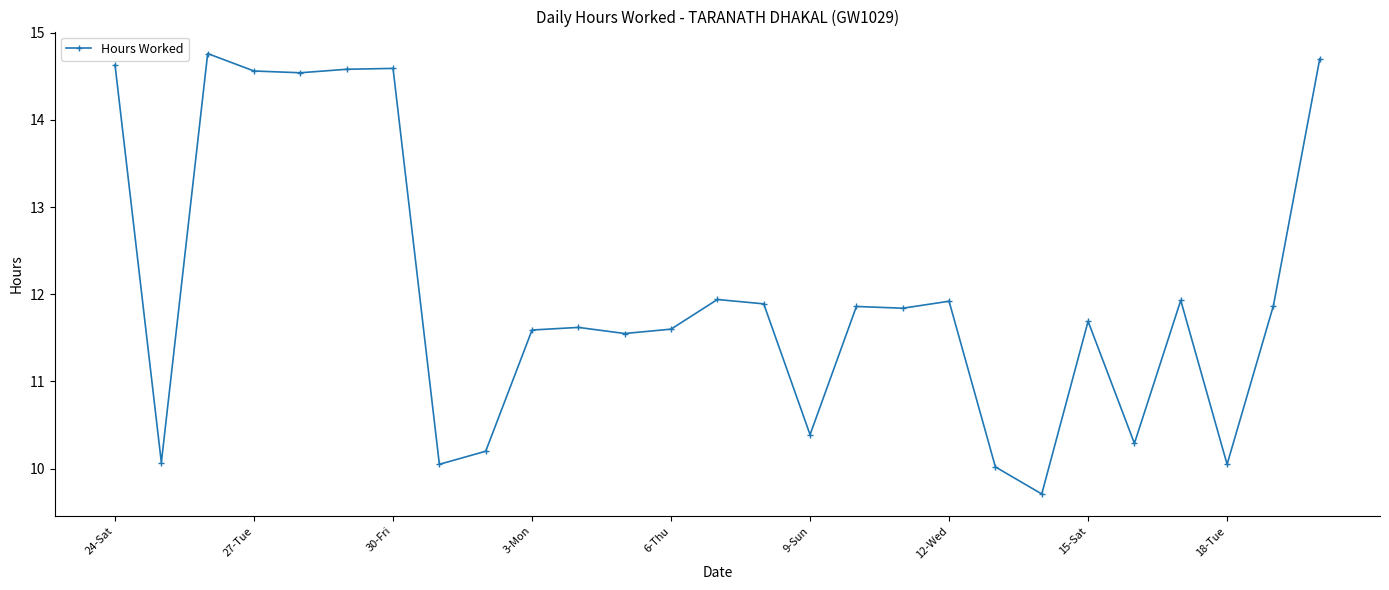

How many values are below 11?

8